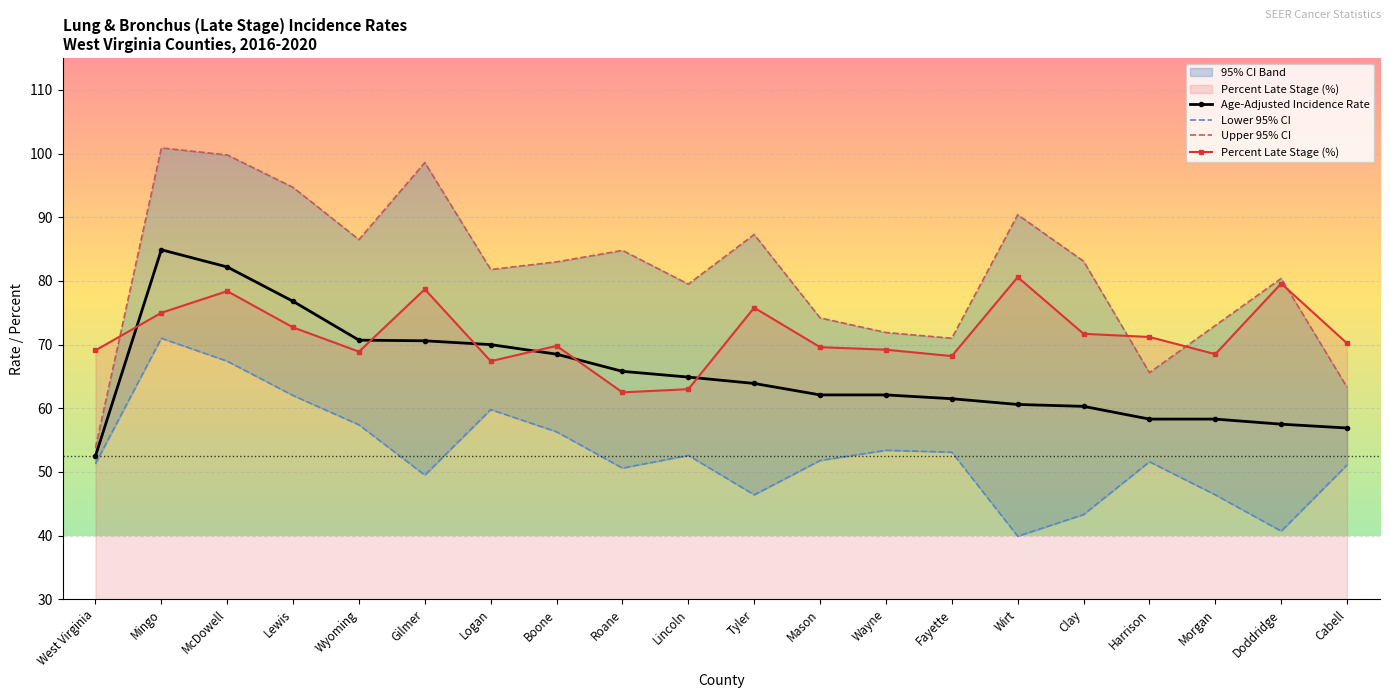

What is the minimum value for Age-Adjusted Incidence Rate?

52.5